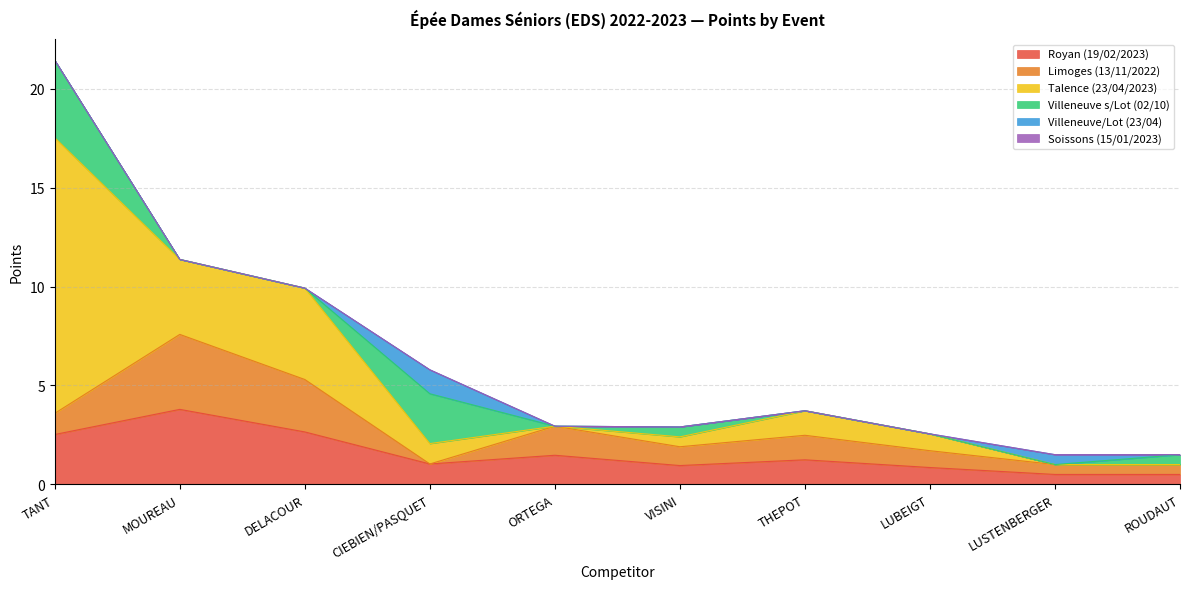

What is the difference between the maximum and second lowest values in the Villeneuve/Lot (23/04) series?

1.2